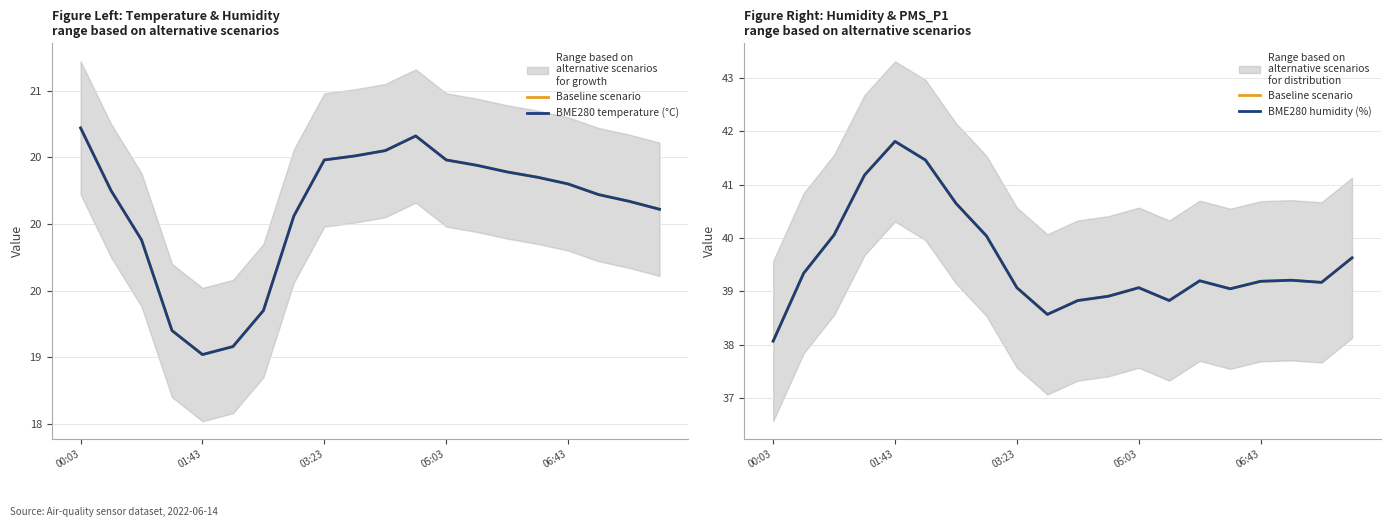

Reading left to right, what are all the values shown in this chart?

Baseline scenario: 38.1	39.3	40.1	41.2	41.8	41.5	40.6	40.0	39.1	38.6	38.8	38.9	39.1	38.8	39.2	39.0	39.2	39.2	39.2	39.6
BME280 temperature (°C): 20.7	20.2	19.9	19.2	19.0	19.1	19.4	20.1	20.5	20.5	20.6	20.7	20.5	20.4	20.4	20.4	20.3	20.2	20.2	20.1
BME280 humidity (%): 38.1	39.3	40.1	41.2	41.8	41.5	40.6	40.0	39.1	38.6	38.8	38.9	39.1	38.8	39.2	39.0	39.2	39.2	39.2	39.6